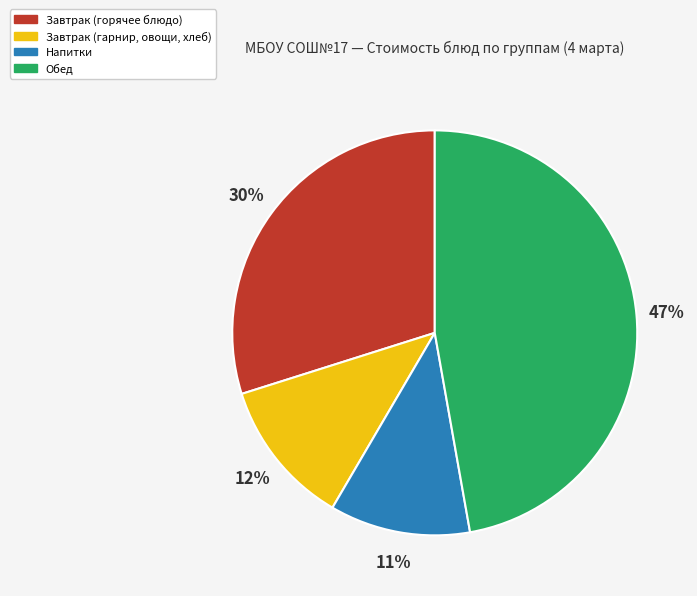

Rank the categories by value from lowest to highest.

Напитки, Завтрак (гарнир, овощи, хлеб), Завтрак (горячее блюдо), Обед